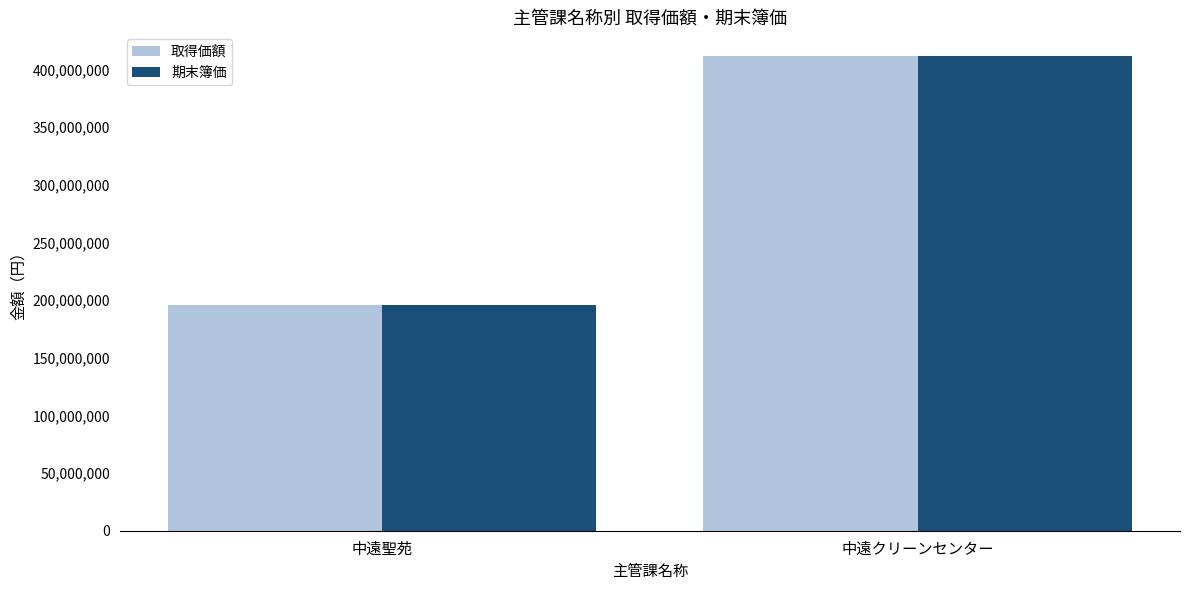

List the labels in order of 取得価額 value, largest first.

中遠クリーンセンター, 中遠聖苑